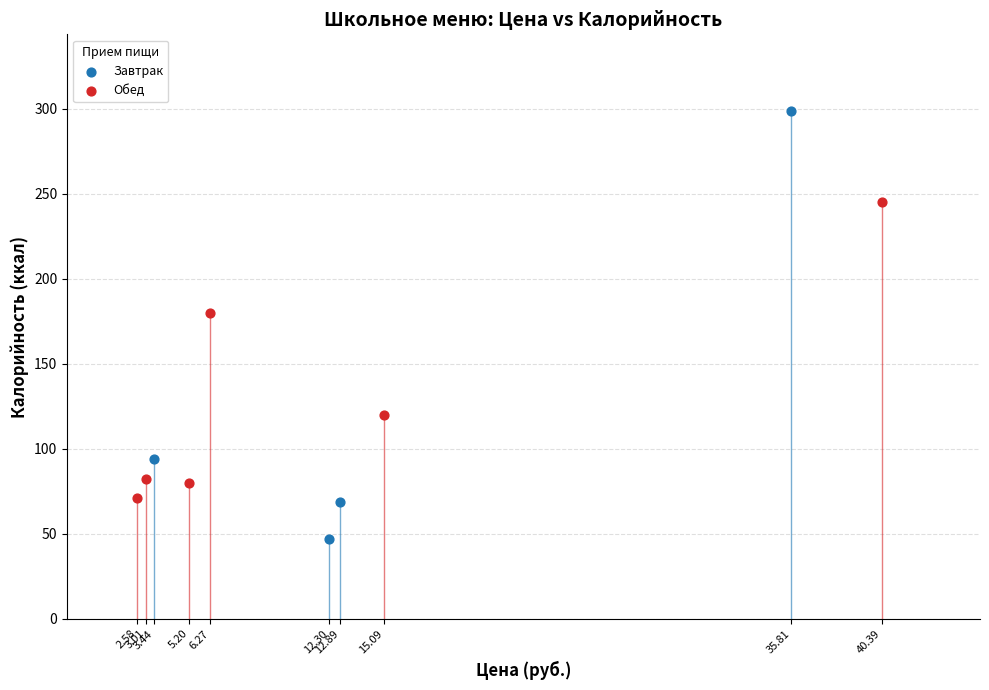

Which series reaches the maximum Y coordinate?

Завтрак